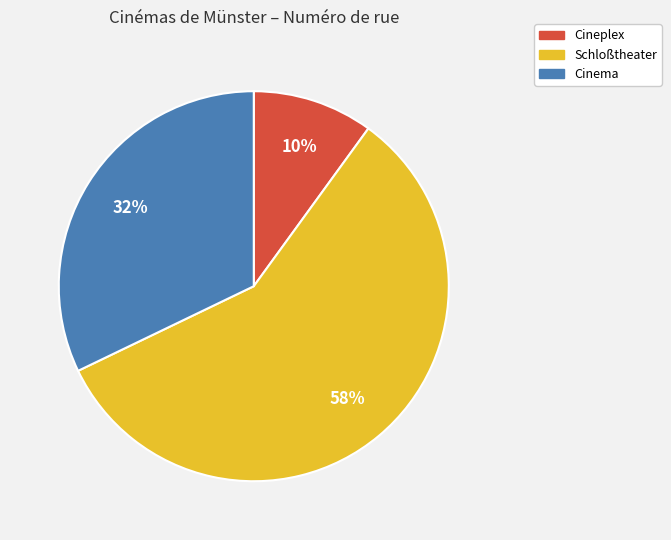

To the nearest percent, what percentage of the pie is Schloßtheater?

58%